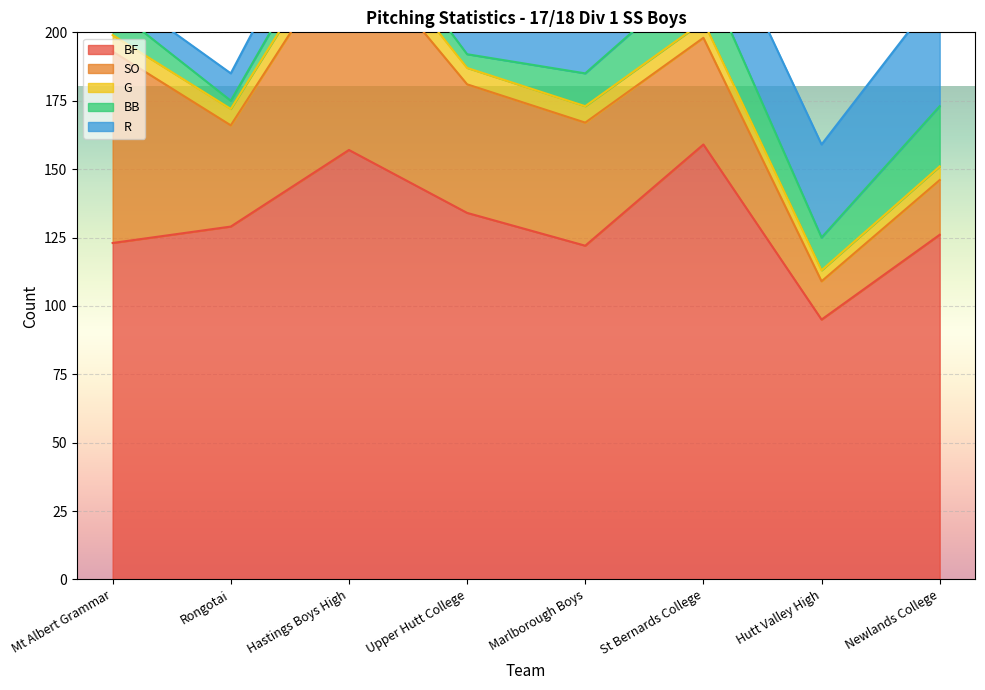

Reading left to right, what are all the values shown in this chart?

BF: Mt Albert Grammar=123	Rongotai=129	Hastings Boys High=157	Upper Hutt College=134	Marlborough Boys=122	St Bernards College=159	Hutt Valley High=95	Newlands College=126
SO: Mt Albert Grammar=70	Rongotai=37	Hastings Boys High=76	Upper Hutt College=47	Marlborough Boys=45	St Bernards College=39	Hutt Valley High=14	Newlands College=20
G: Mt Albert Grammar=6	Rongotai=6	Hastings Boys High=8	Upper Hutt College=6	Marlborough Boys=6	St Bernards College=6	Hutt Valley High=4	Newlands College=5
BB: Mt Albert Grammar=10	Rongotai=3	Hastings Boys High=9	Upper Hutt College=5	Marlborough Boys=12	St Bernards College=19	Hutt Valley High=12	Newlands College=22
R: Mt Albert Grammar=7	Rongotai=10	Hastings Boys High=17	Upper Hutt College=27	Marlborough Boys=25	St Bernards College=28	Hutt Valley High=34	Newlands College=42